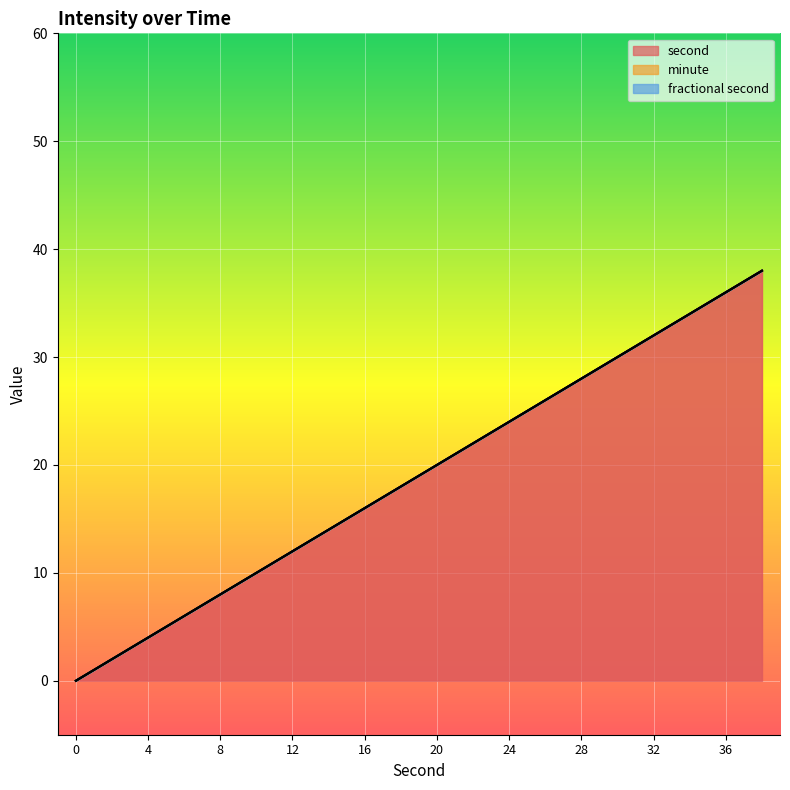

True or false: minute and second intersect in this chart.

False